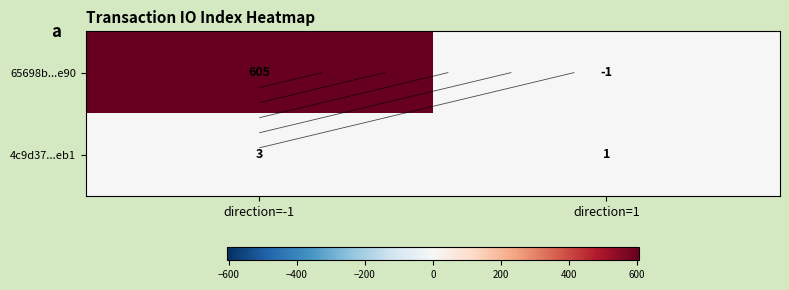

Which category has the lowest value across all series?

direction=1